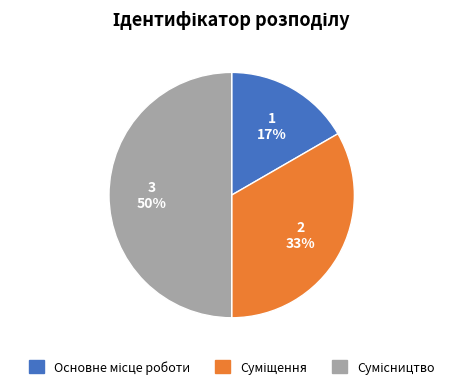

To the nearest percent, what is the difference between the largest and smallest slice percentages?

33%